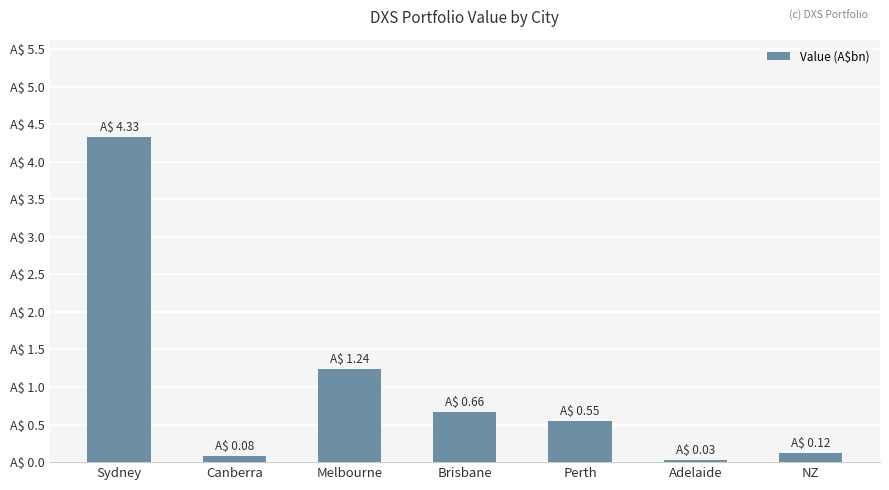

Which label corresponds to the smallest value in the chart?

Adelaide